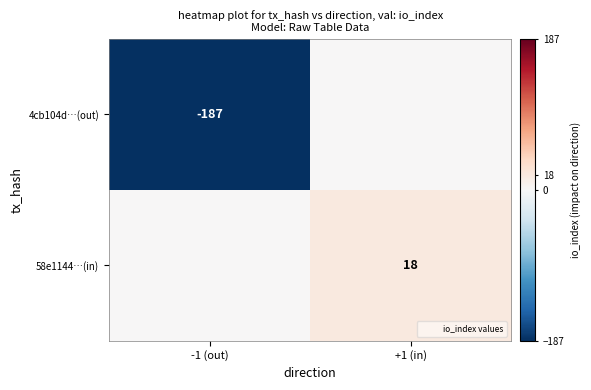

The 58e1144…(in) series shows 4 at +1 (in). True or false?

False